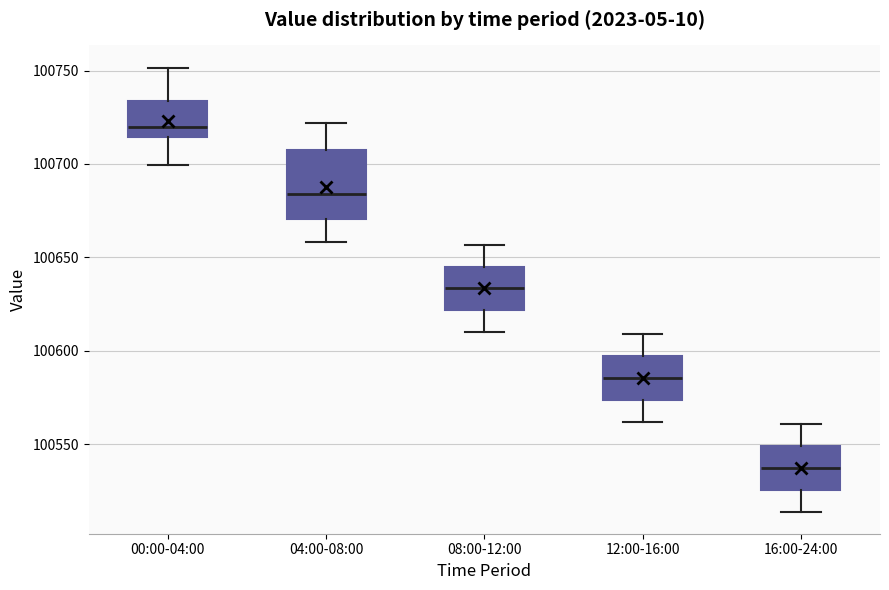

Reading left to right, read every box against the y-axis: the position of its median line, the range the box covers, and the ends of its whiskers. The values are not printed on the chart, so give them approximately, as read against the axis.

00:00-04:00: median 100720, box 100715 to 100735, whiskers 100700 to 100750
04:00-08:00: median 100685, box 100670 to 100705, whiskers 100660 to 100720
08:00-12:00: median 100635, box 100620 to 100645, whiskers 100610 to 100655
12:00-16:00: median 100585, box 100575 to 100595, whiskers 100560 to 100610
16:00-24:00: median 100535, box 100525 to 100550, whiskers 100515 to 100560